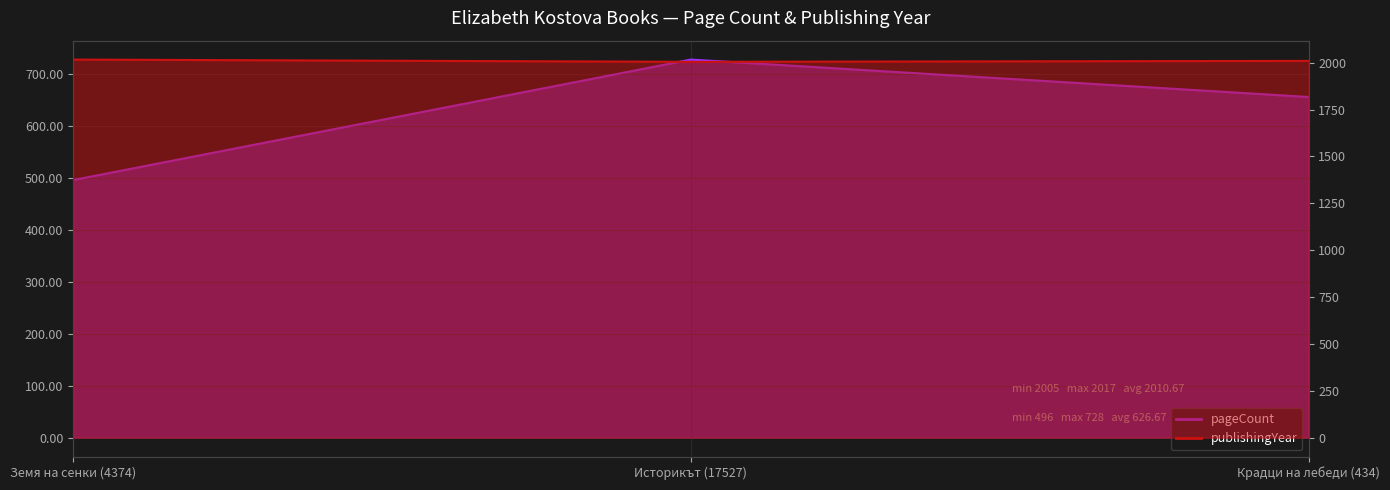

Reading right to left, list all the values displayed in this chart.

pageCount: Крадци на лебеди (434)=656	Историкът (17527)=728	Земя на сенки (4374)=496
publishingYear: Крадци на лебеди (434)=2010	Историкът (17527)=2005	Земя на сенки (4374)=2017